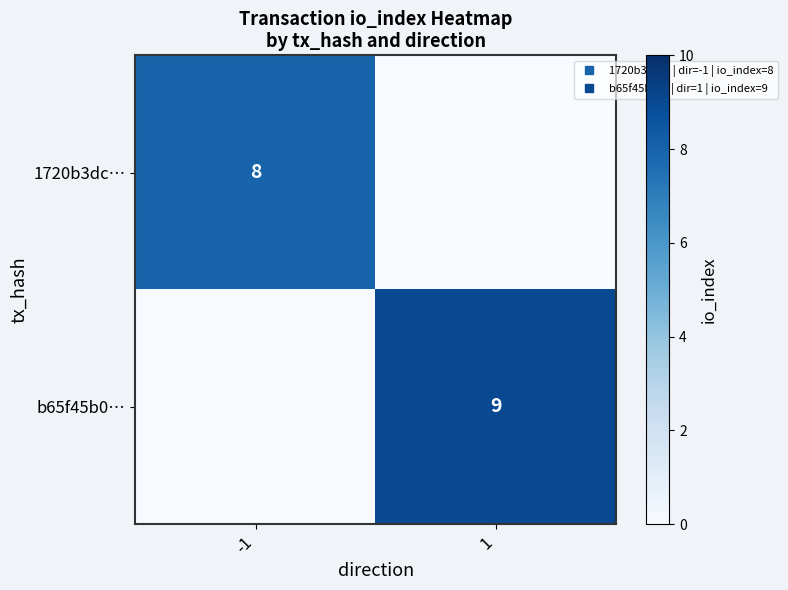

How many b65f45b0… values are between 0 and 9?

2